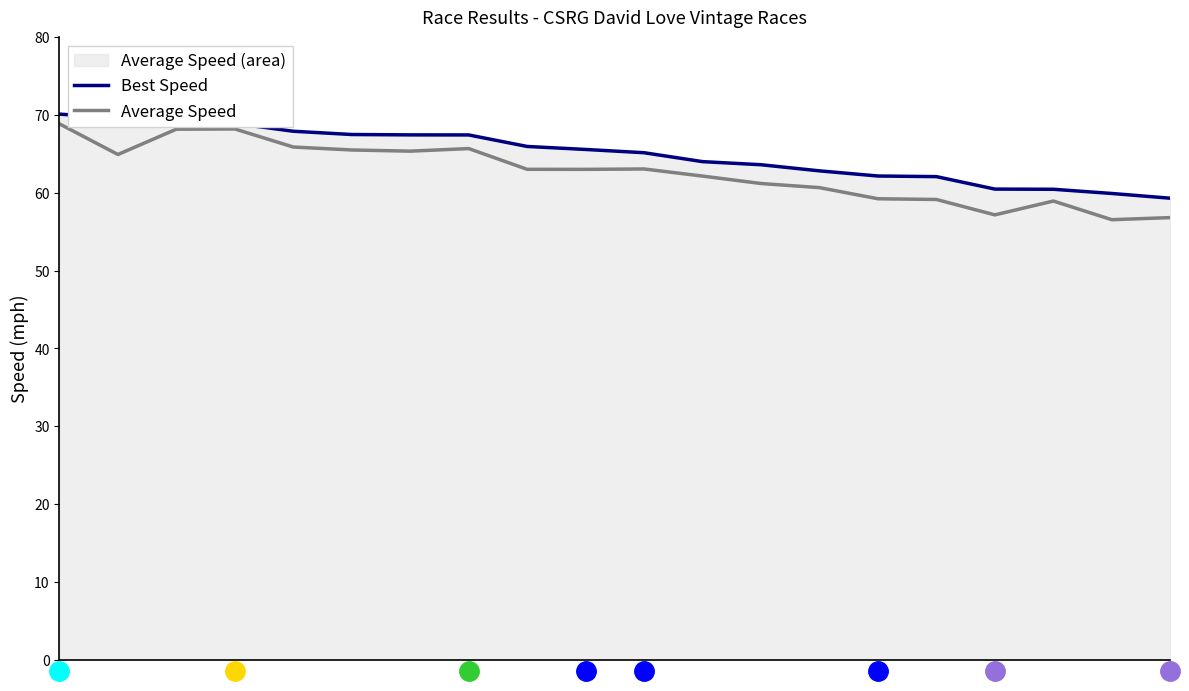

What are all the series names shown in the legend?

Best Speed, Average Speed